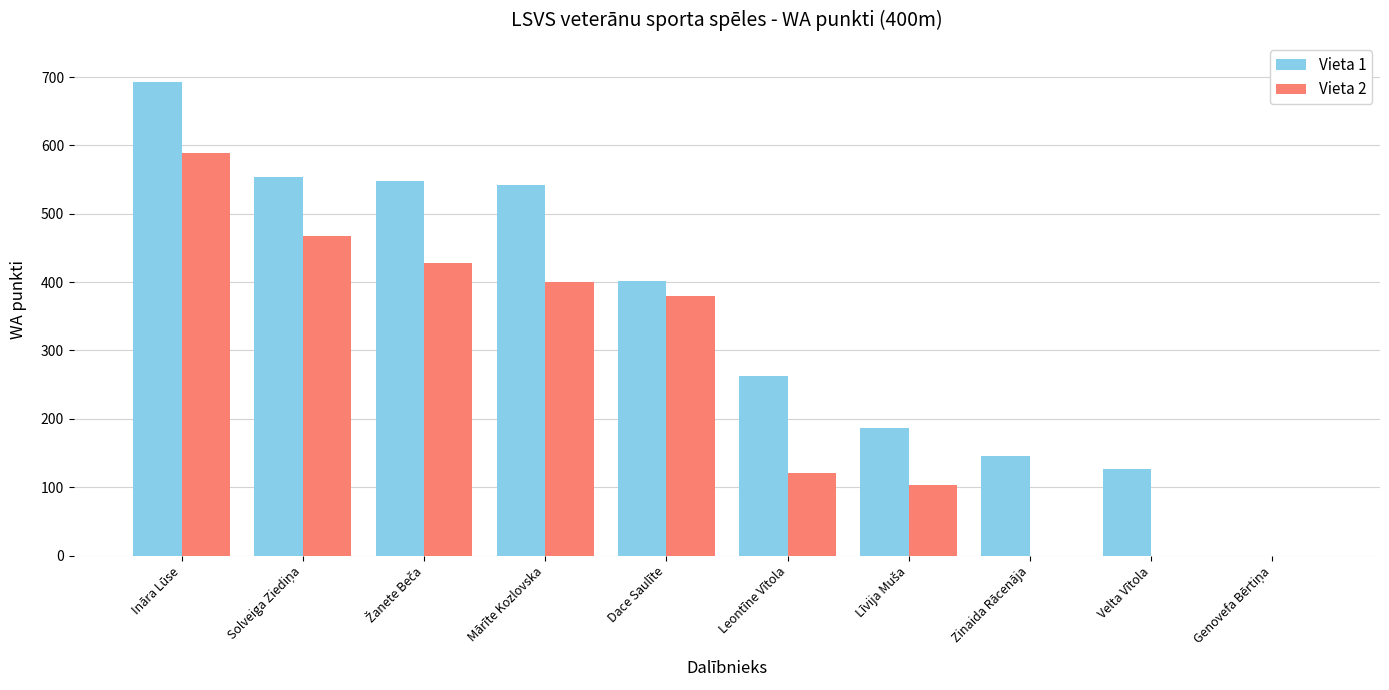

Which category has the highest value in the Vieta 1 series?

Ināra Lūse